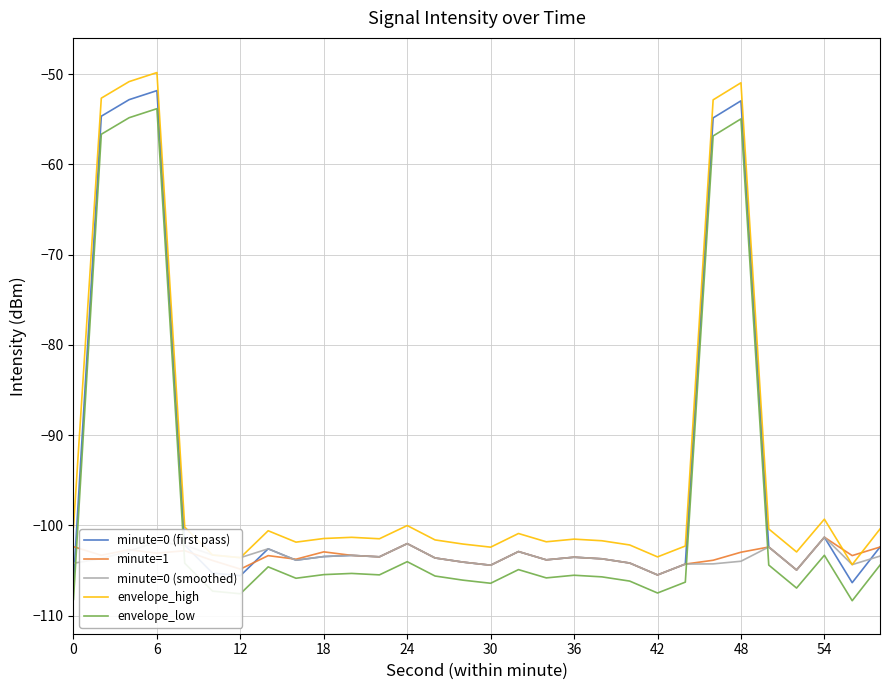

True or false: envelope_high and envelope_low intersect in this chart.

False